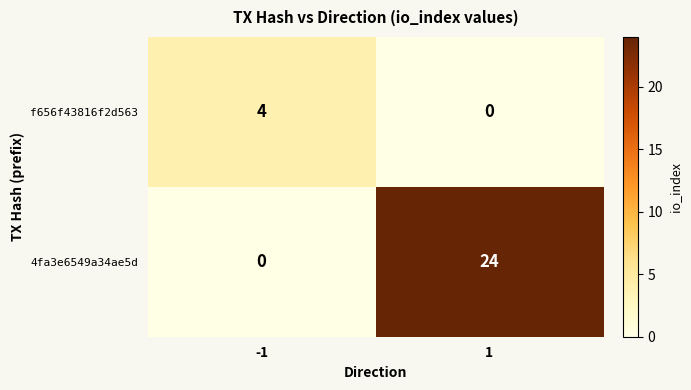

What is the difference between the maximum and minimum values in the f656f43816f2d563 series?

4